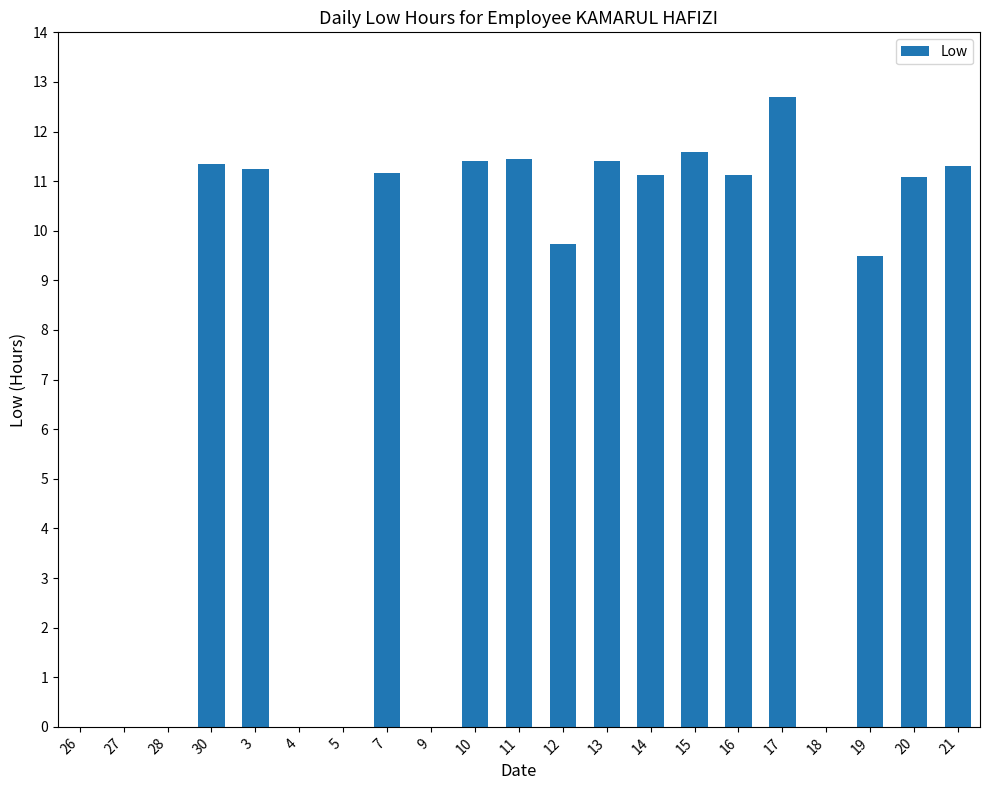

Which has a higher value, 12 or 27?

12